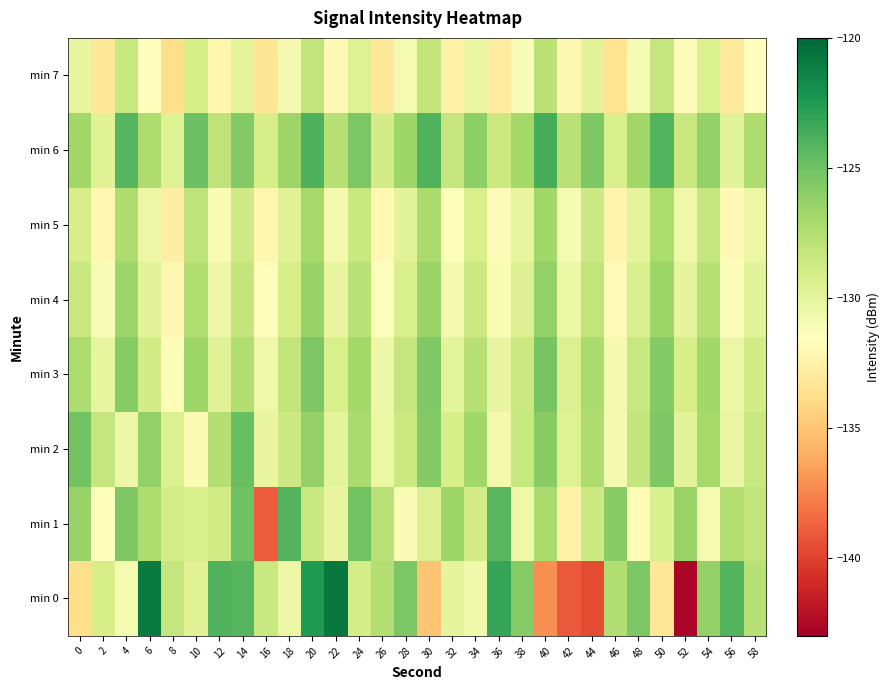

List the series in order of their peak value, highest first.

min 0, min 6, min 1, min 2, min 3, min 4, min 5, min 7